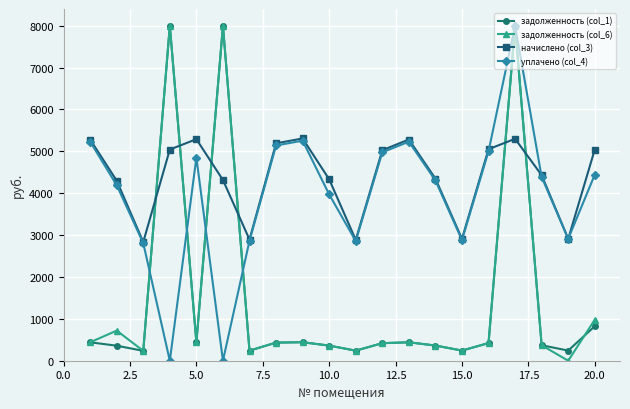

In уплачено (col_4), how many points are higher than both neighbors (excluding endpoints)?

4